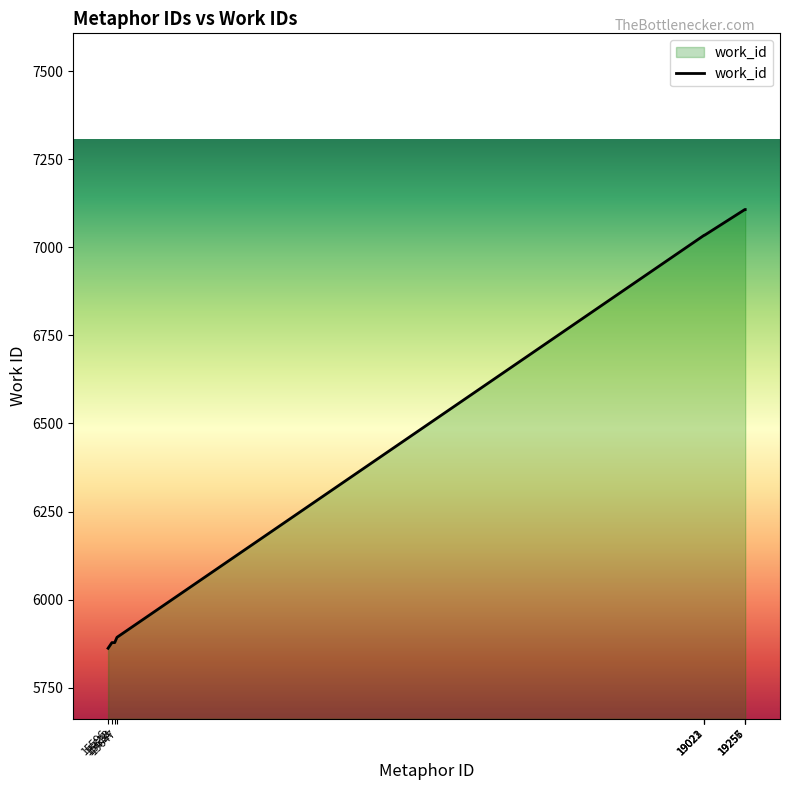

Which label corresponds to the smallest value in the chart?

15596